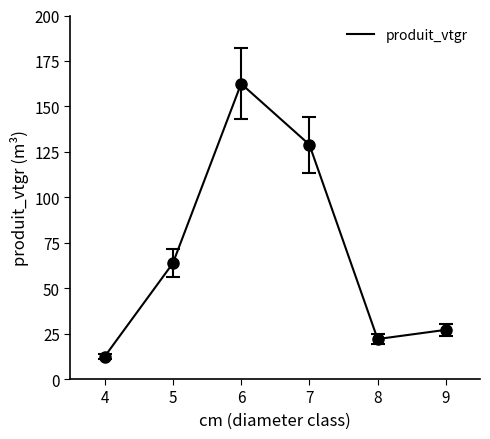

True or false: the data shows 73.4 at 7.

False